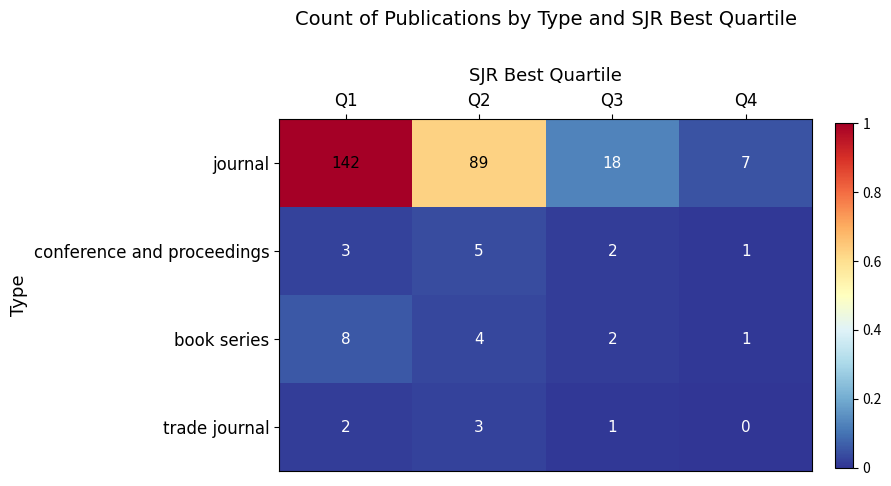

How many series are shown in this chart?

4